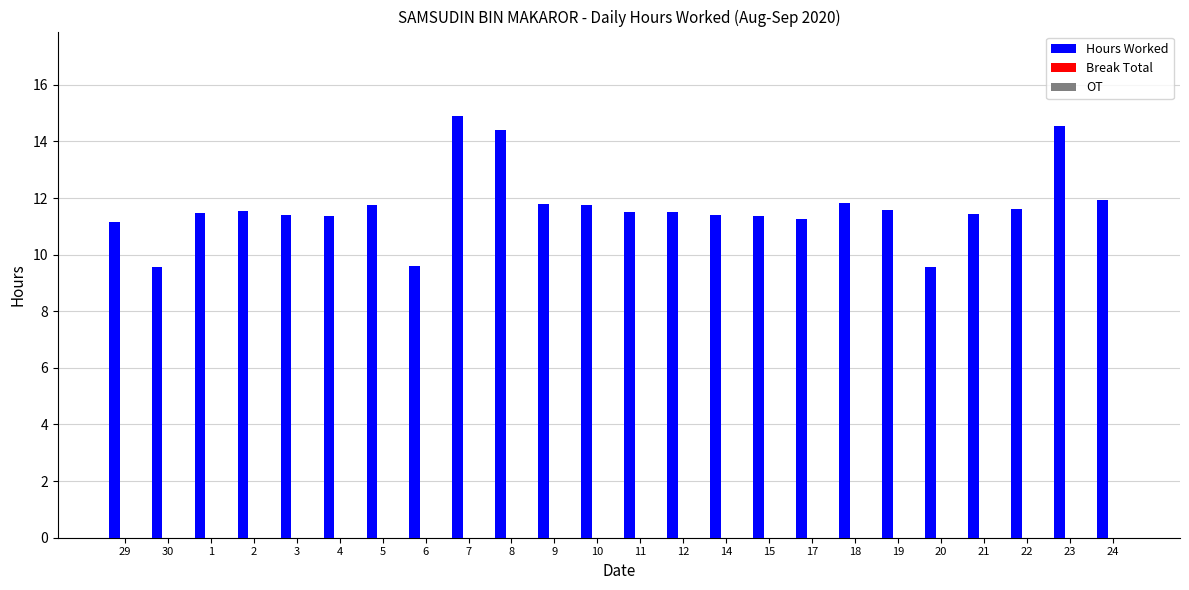

The chart shows a value of 17.0 at 24. True or false?

False